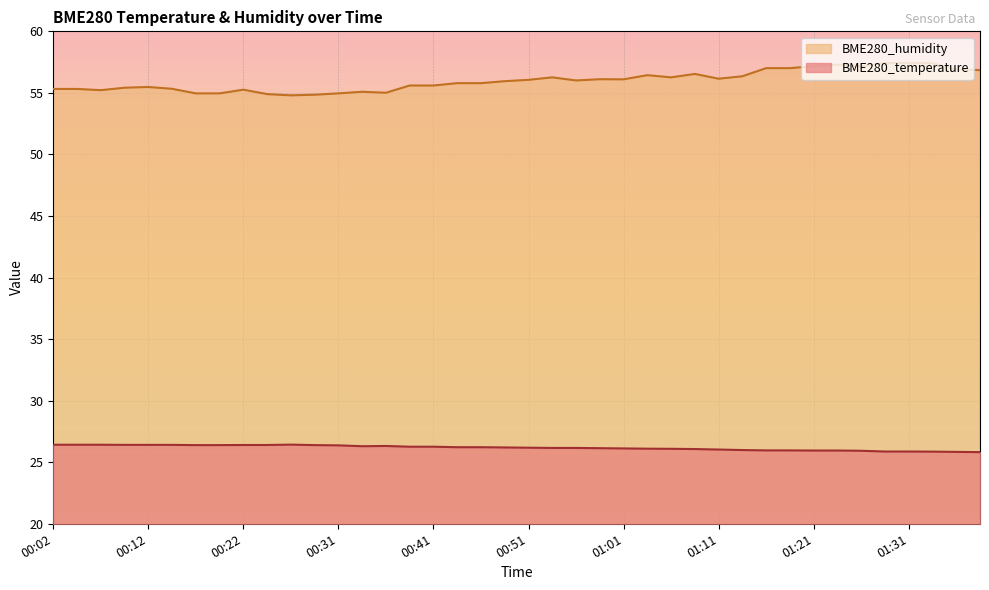

Which category has the highest value in the BME280_temperature series?

00:26